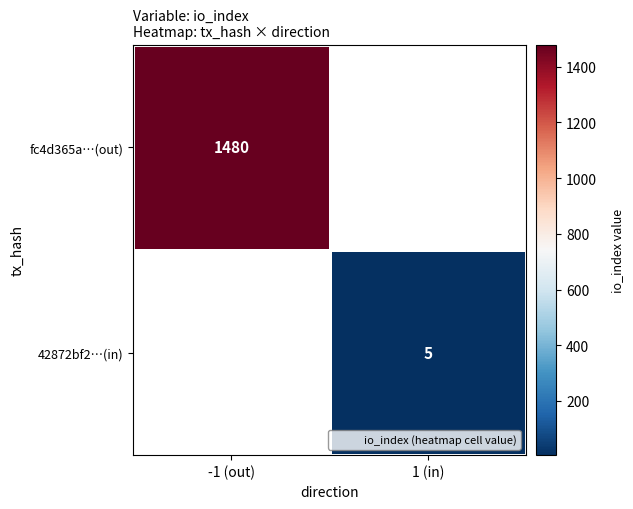

The value of fc4d365a…(out) at -1 (out) is 342. True or false?

False